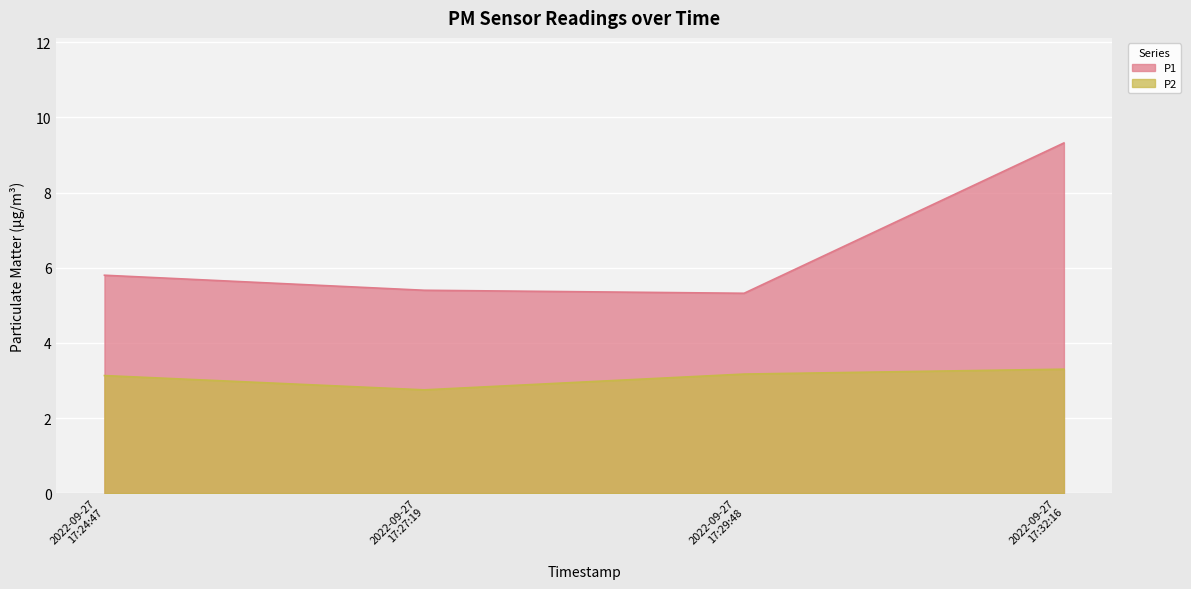

How many data points in P2 are less than 3?

1